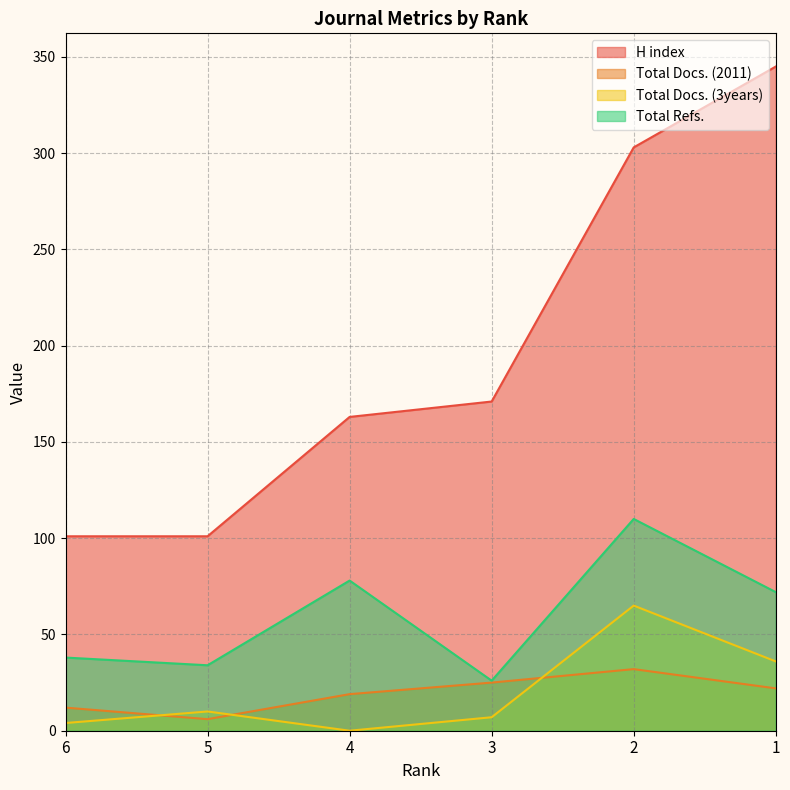

Reading right to left, list all the values displayed in this chart.

H index: 345	303	171	163	101	101
Total Docs. (2011): 22	32	25	19	6	12
Total Docs. (3years): 36	65	7	0	10	4
Total Refs.: 72	110	26	78	34	38